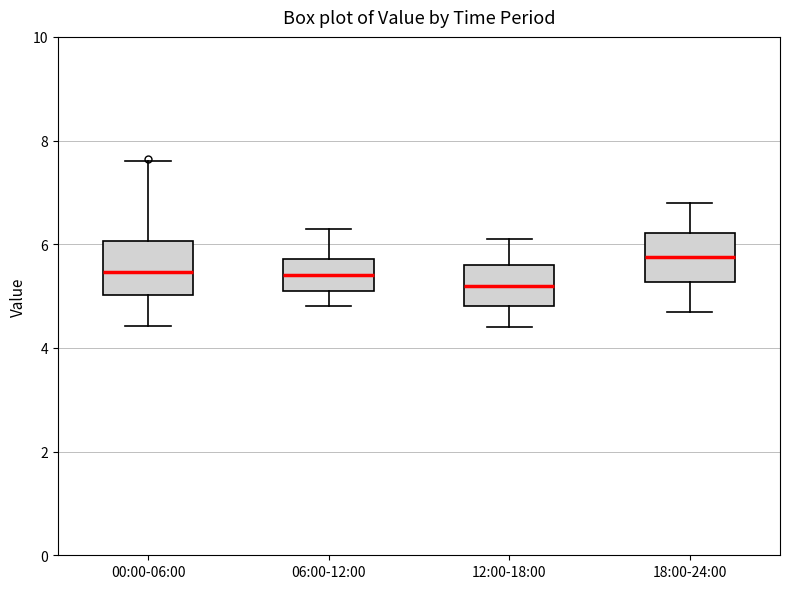

Which box's median line is the lowest?

12:00-18:00